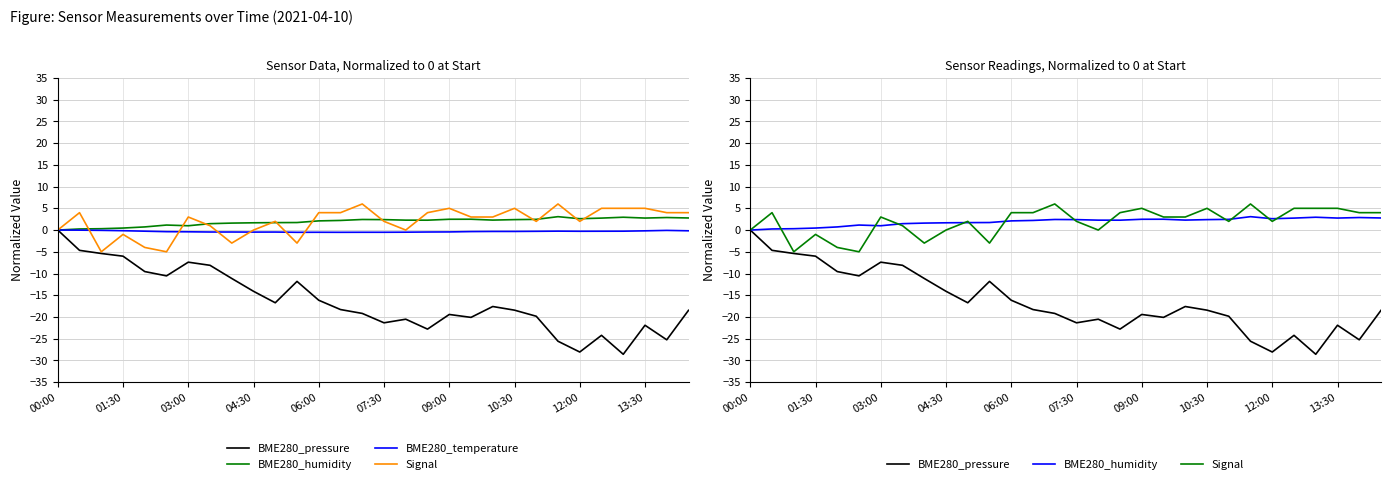

True or false: BME280_humidity and BME280_pressure cross at least once.

False